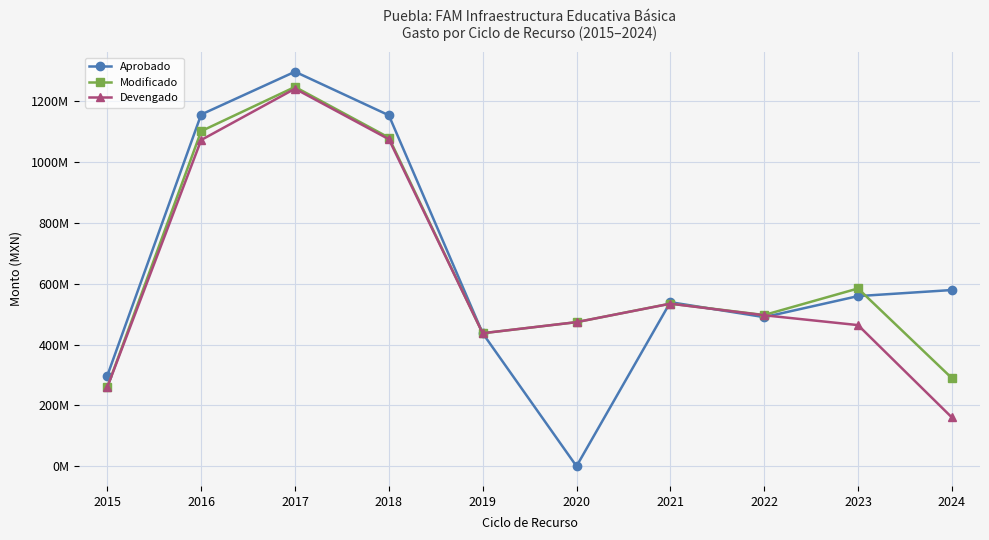

True or false: Aprobado has a value of 573908174.9 at 2019.

False